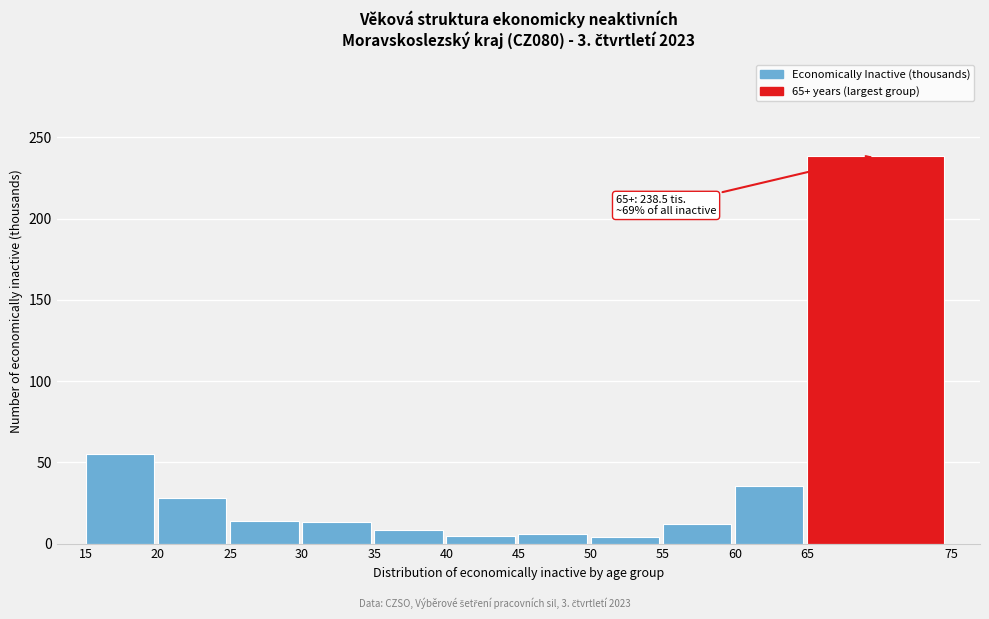

What is the value of the 9th bar from the left?

11.9